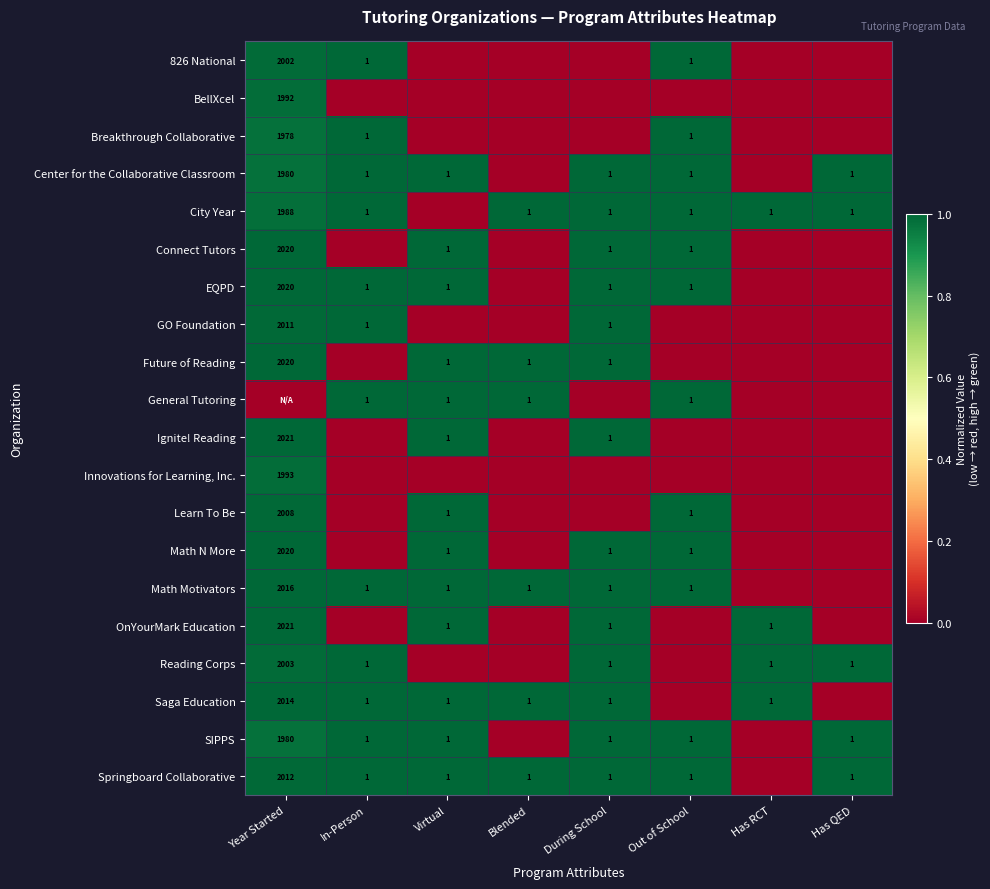

True or false: Reading Corps has a value of 2003 at Year Started.

True